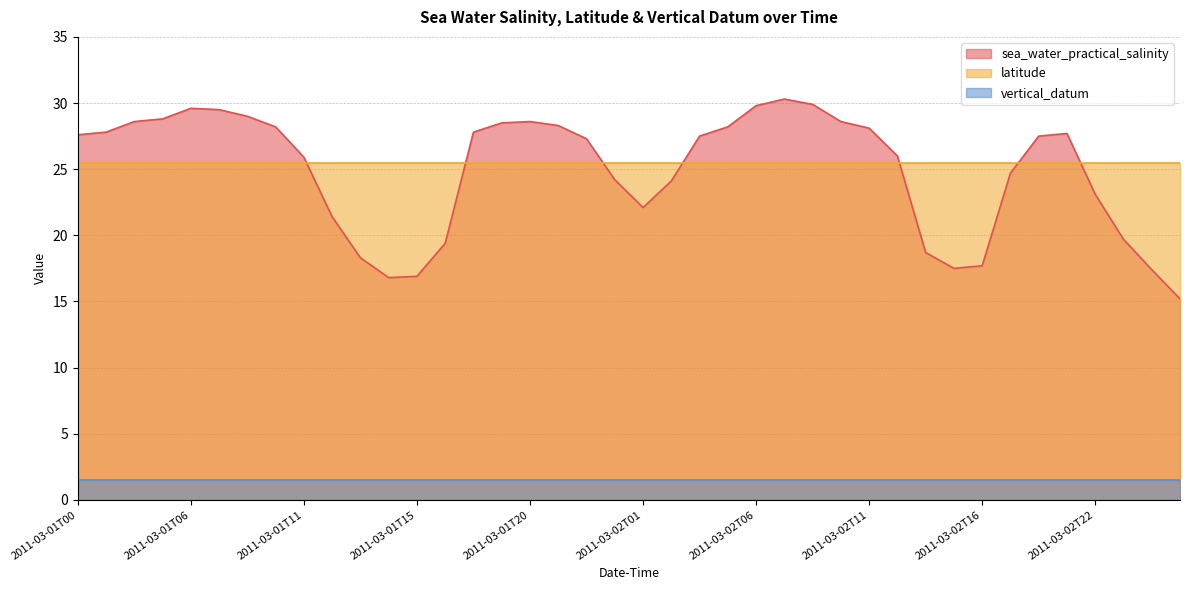

Where is the first local maximum for sea_water_practical_salinity?

2011-03-01T06